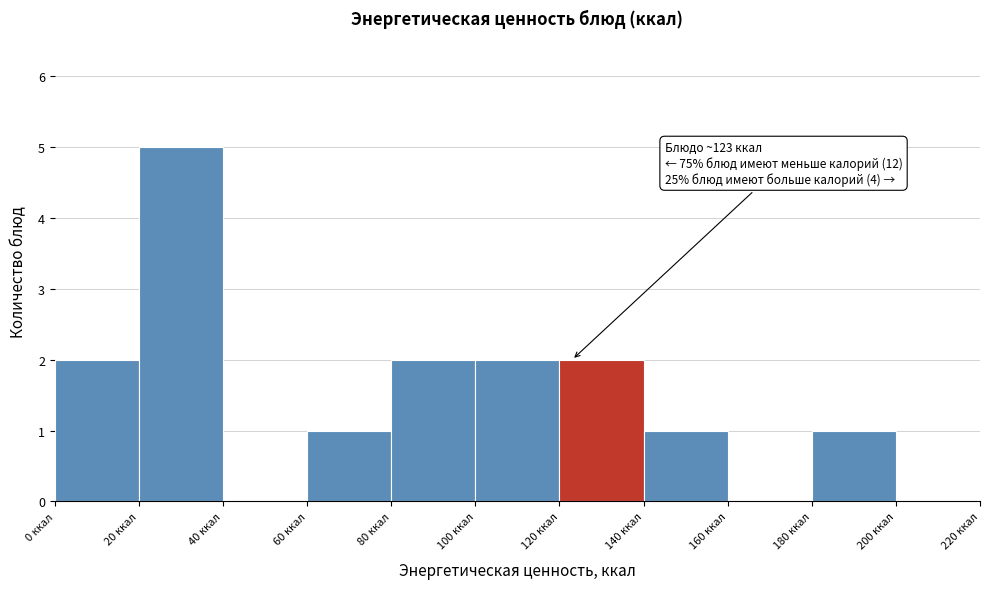

Over which range of the x-axis is the bar tallest?

20 to 40